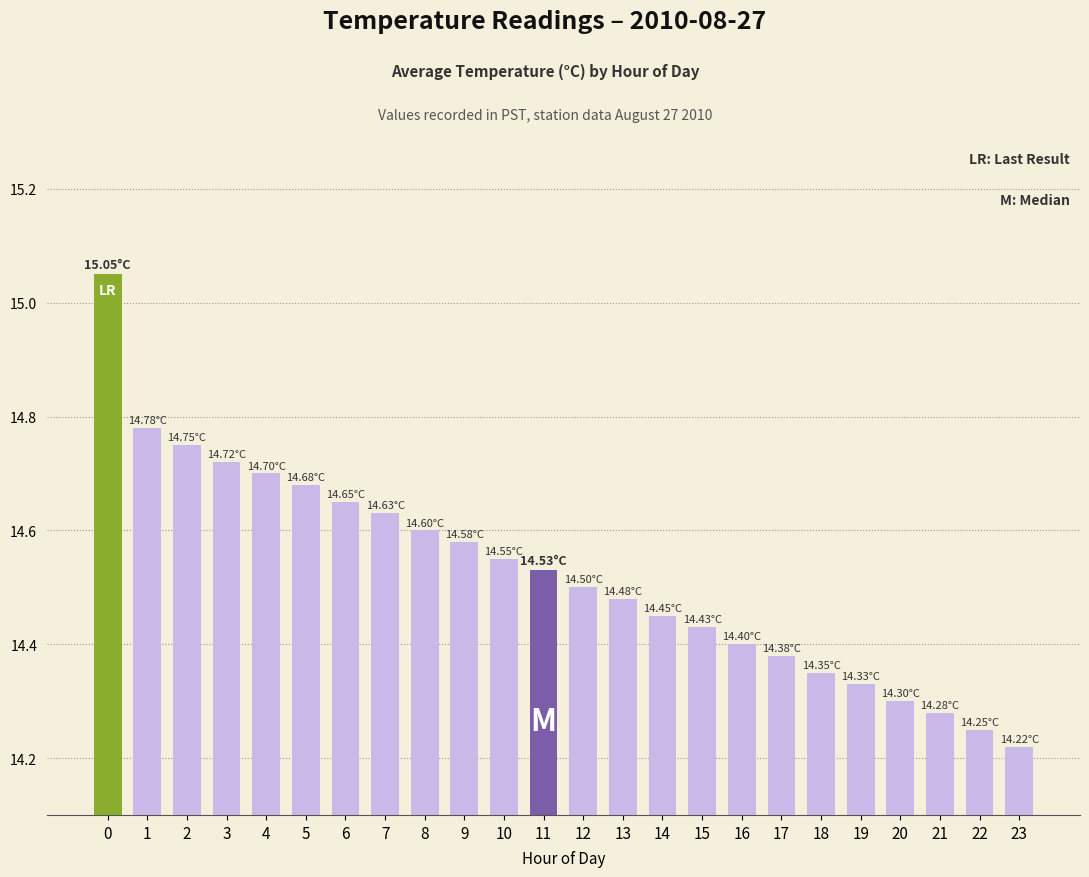

What is the sum of the values at 17 and 20?

28.7